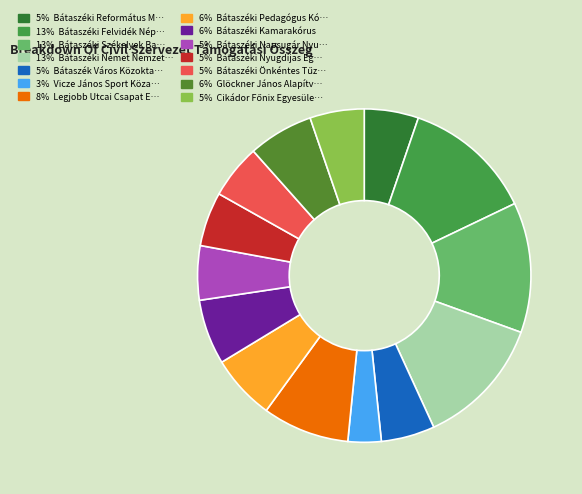

Count the number of slices in the pie.

14